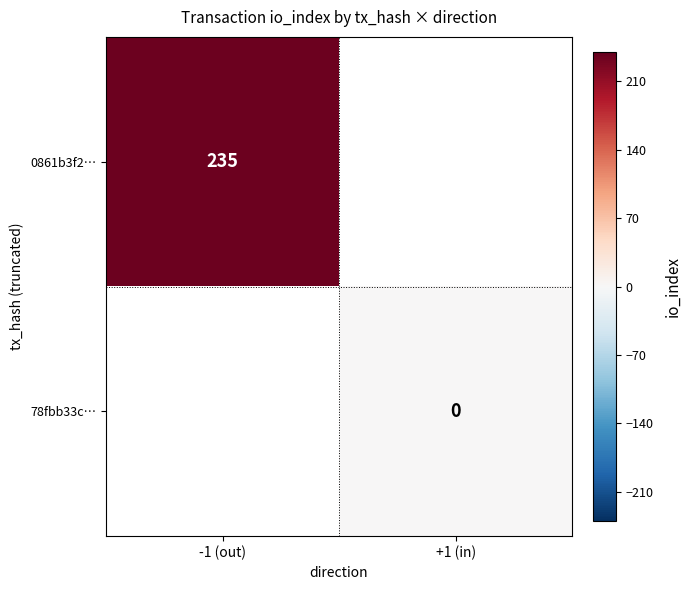

Is the value of 78fbb33c… at +1 (in) greater than the value of 0861b3f2… at -1 (out)?

No